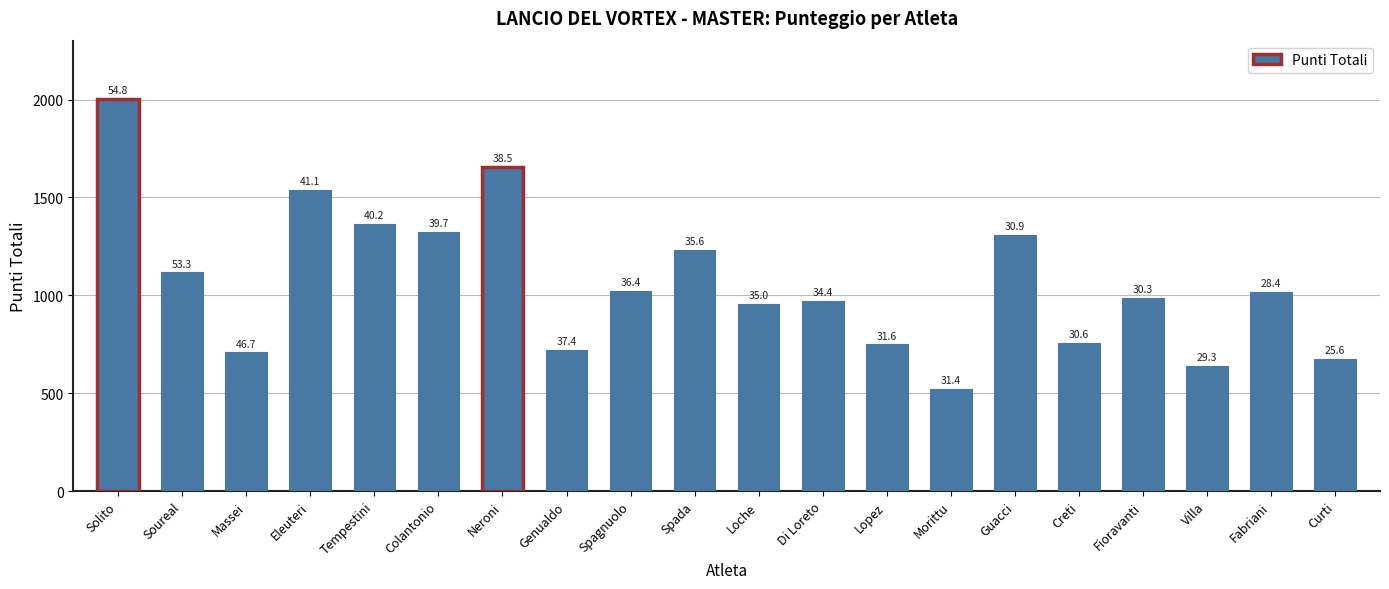

Rank the categories by value from lowest to highest.

Morittu, Villa, Curti, Massei, Genualdo, Lopez, Creti, Loche, Di Loreto, Fioravanti, Fabriani, Spagnuolo, Soureal, Spada, Guacci, Colantonio, Tempestini, Eleuteri, Neroni, Solito